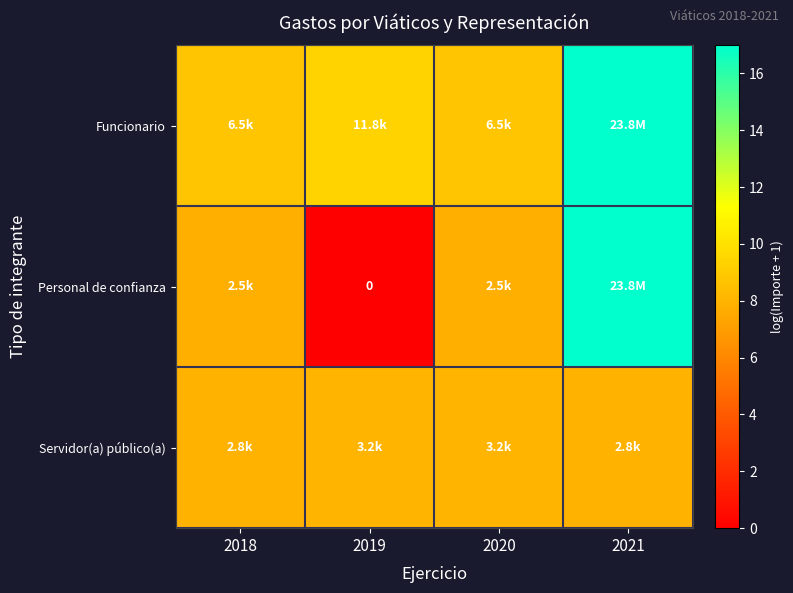

What is the difference between the maximum and second lowest values in the Funcionario series?

8.2